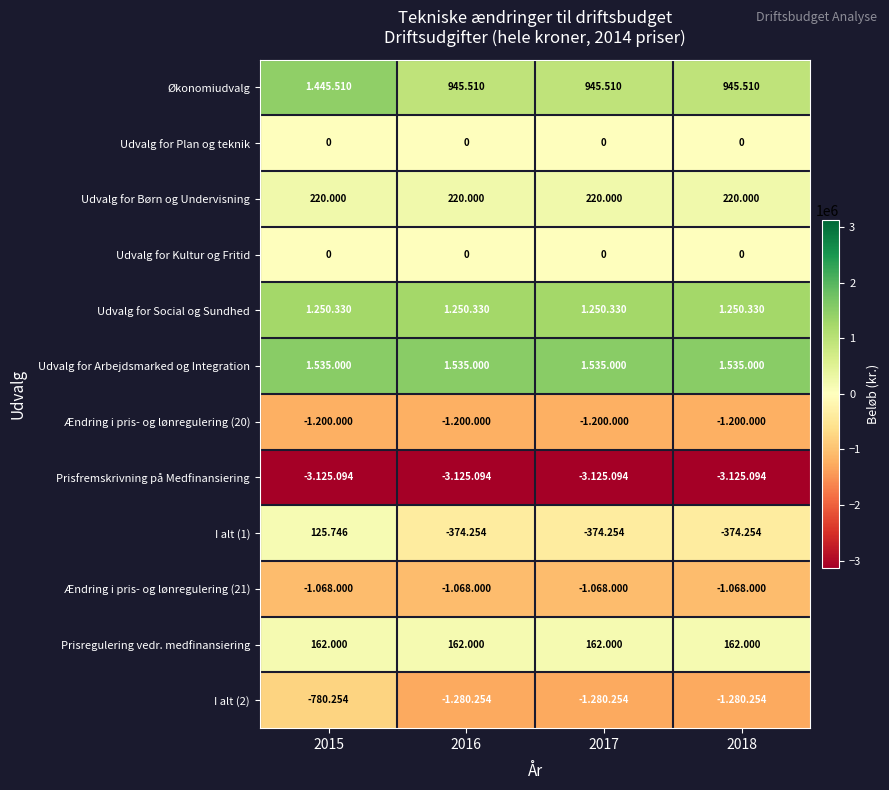

Rank the categories by Udvalg for Social og Sundhed value from lowest to highest.

2015, 2016, 2017, 2018